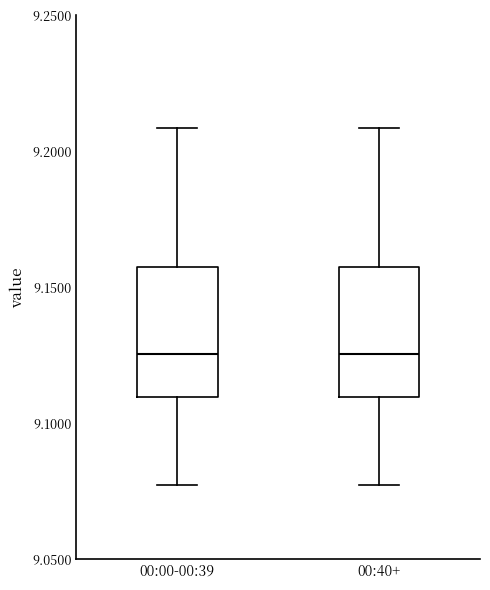

Reading left to right, transcribe this box plot: for each box, give where its median line is, the range the box spans, and where its two whiskers end, as read against the y-axis. The values are not printed on the chart, so give them approximately, as read against the axis.

00:00-00:39: median 9.125, box 9.110 to 9.160, whiskers 9.075 to 9.210
00:40+: median 9.125, box 9.110 to 9.160, whiskers 9.075 to 9.210